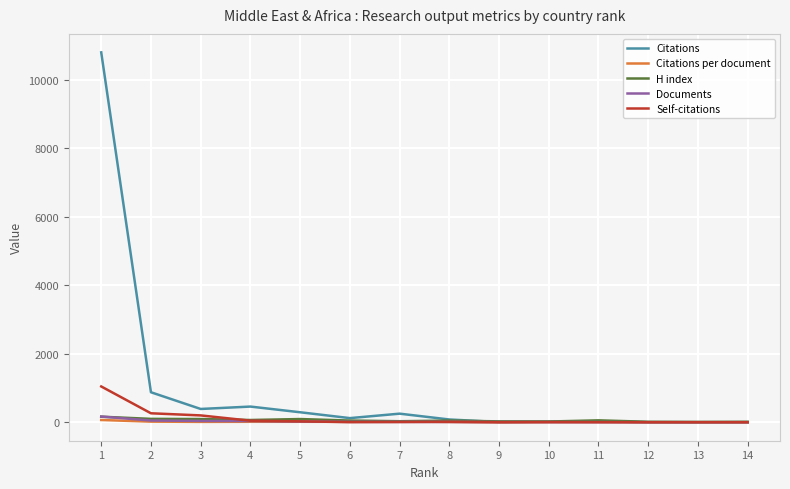

After their last crossing, which series has the higher values: H index or Self-citations?

H index